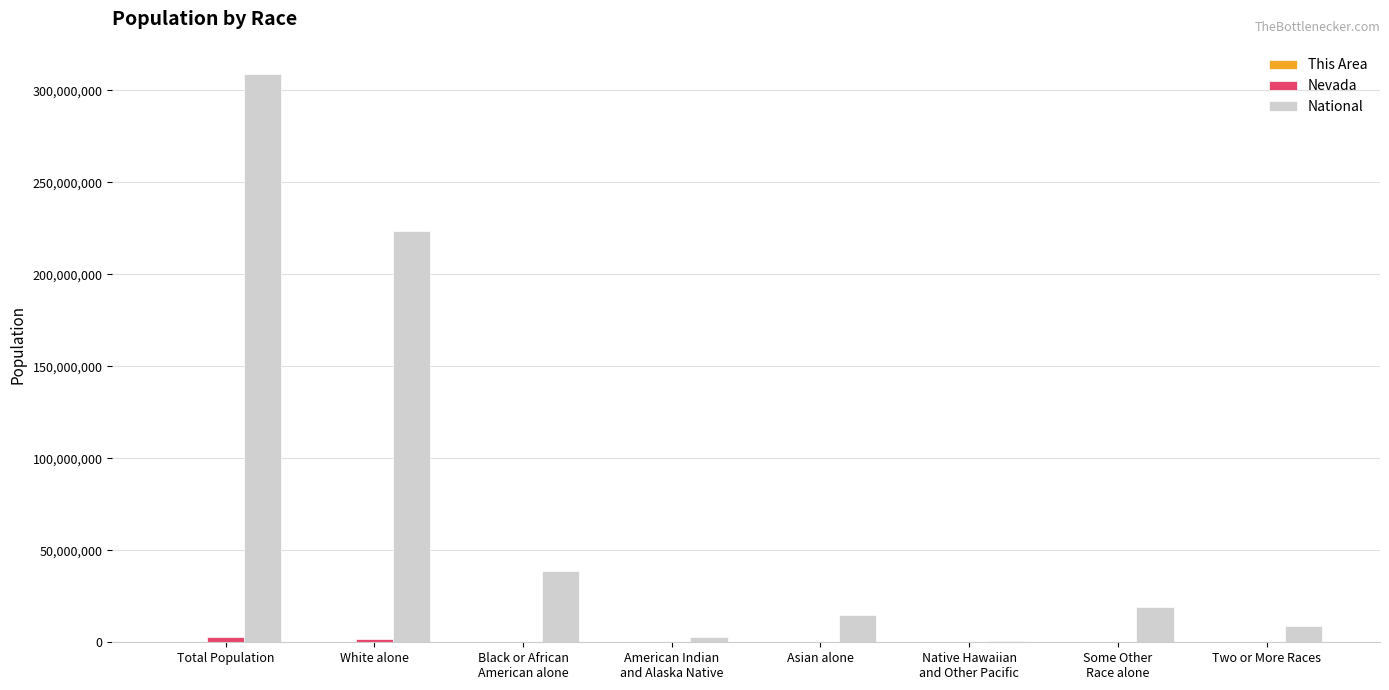

How many groups of bars are there?

8